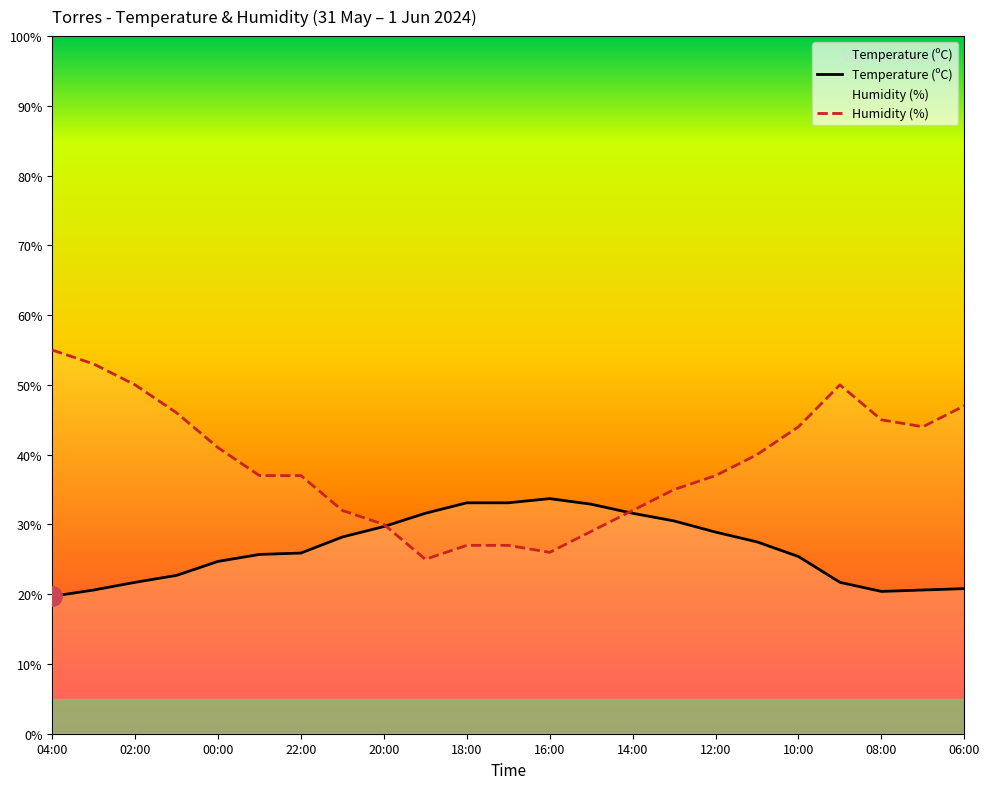

Is it true that Temperature (ºC) equals 6.8 at 18:00?

False